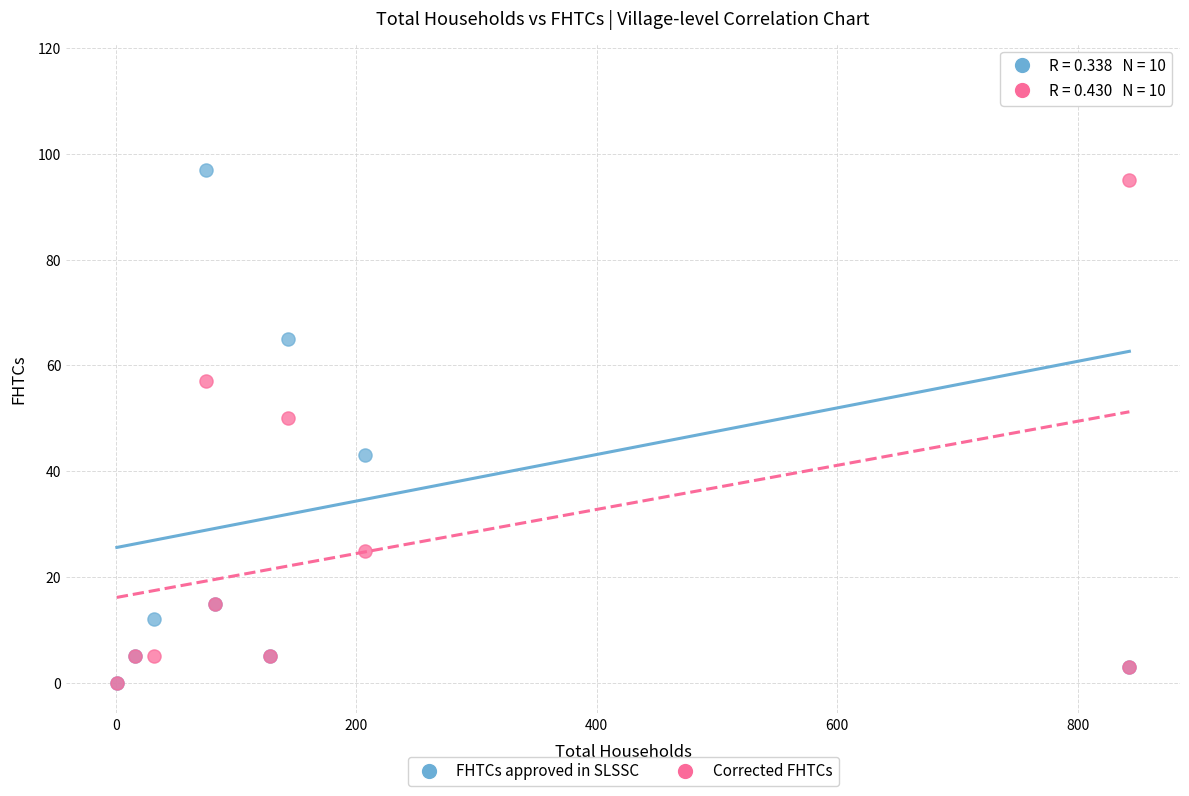

Which series reaches the maximum Y coordinate?

FHTCs approved in SLSSC